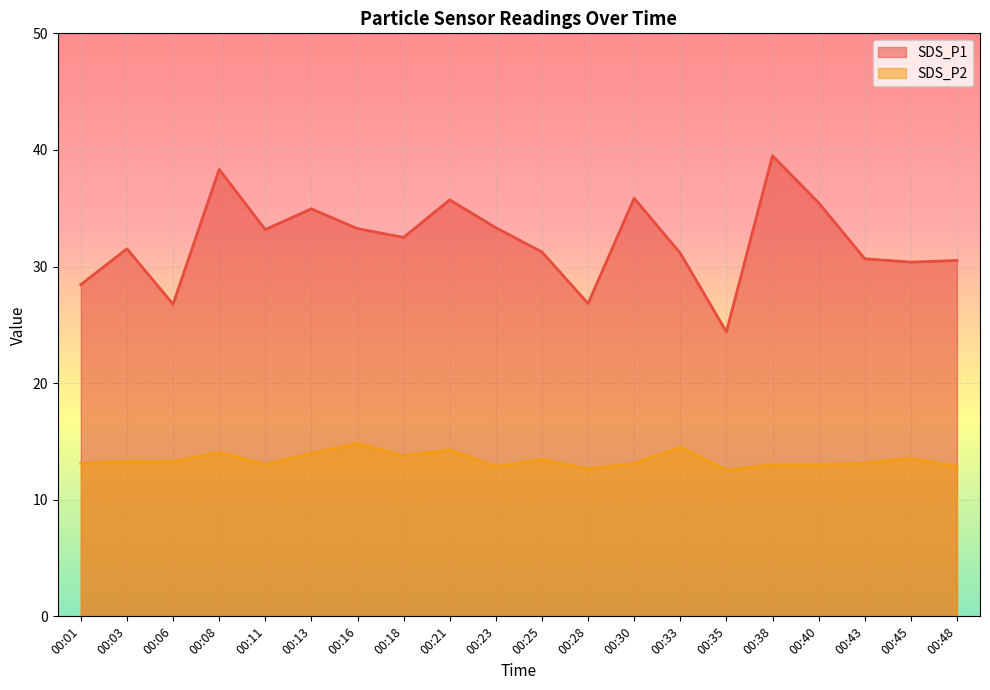

What is the total value across all series at 00:45?

43.9